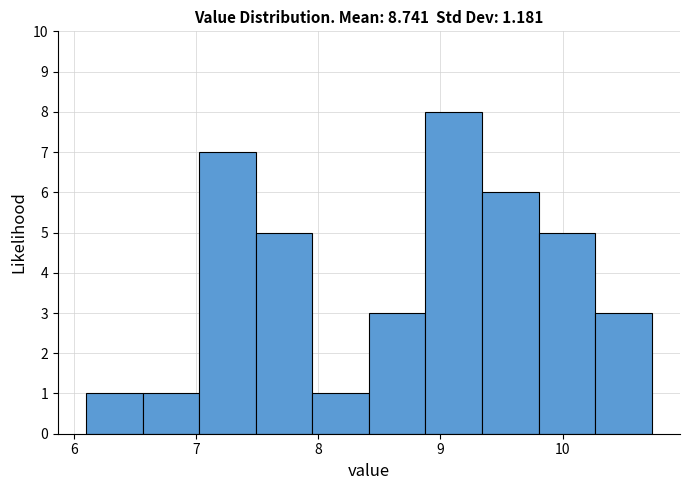

Reading left to right, transcribe this chart: for each bar, give the range it covers on the x-axis and its height. Neither the bar edges nor the heights are printed on the chart, so give them approximately, as read against the axes.

6.1 to 6.6: 1
6.6 to 7.0: 1
7.0 to 7.5: 7
7.5 to 8.0: 5
8.0 to 8.4: 1
8.4 to 8.9: 3
8.9 to 9.3: 8
9.3 to 9.8: 6
9.8 to 10.3: 5
10.3 to 10.7: 3